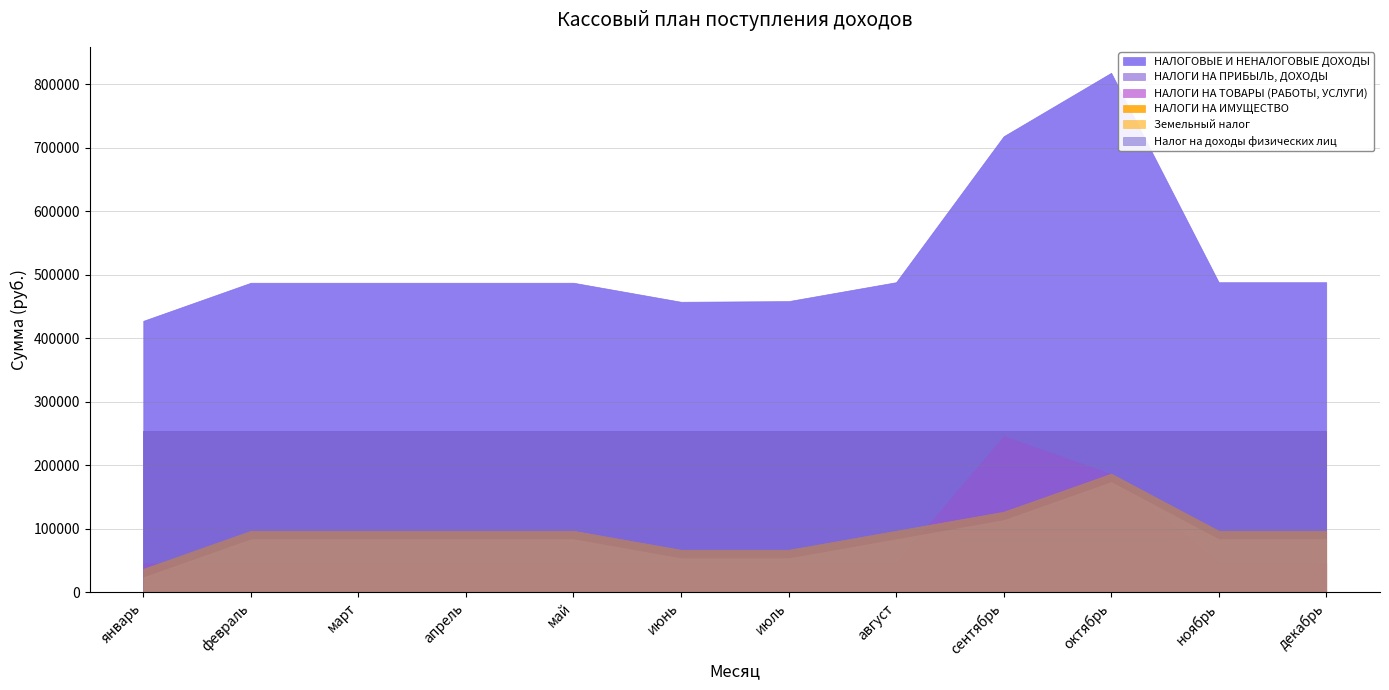

What position from the left is октябрь?

10